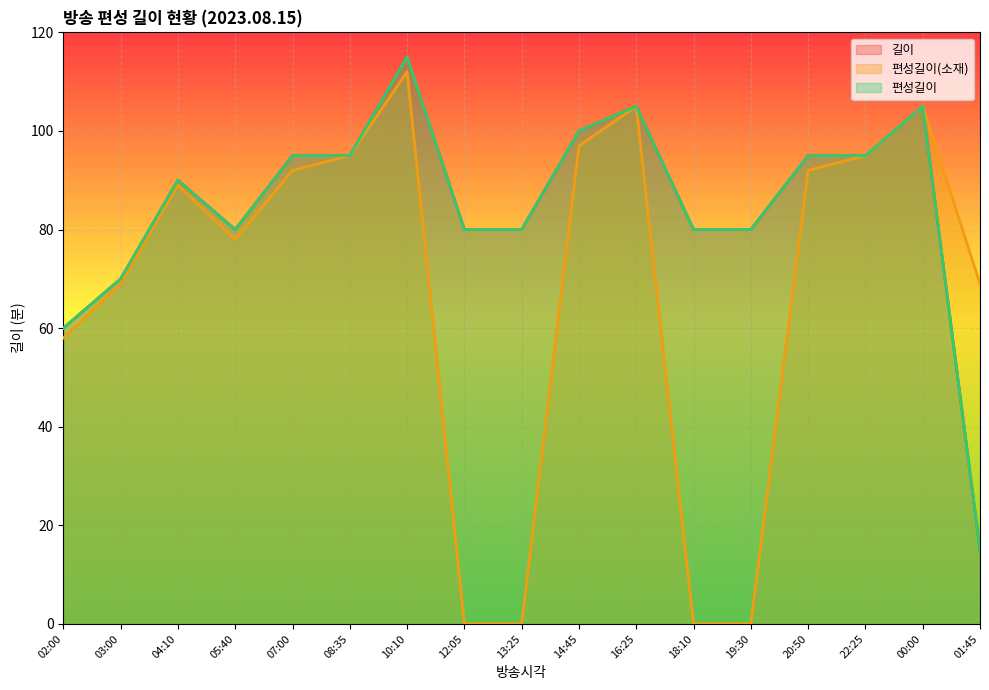

What is the difference between the maximum and second lowest values in the 길이 series?

55